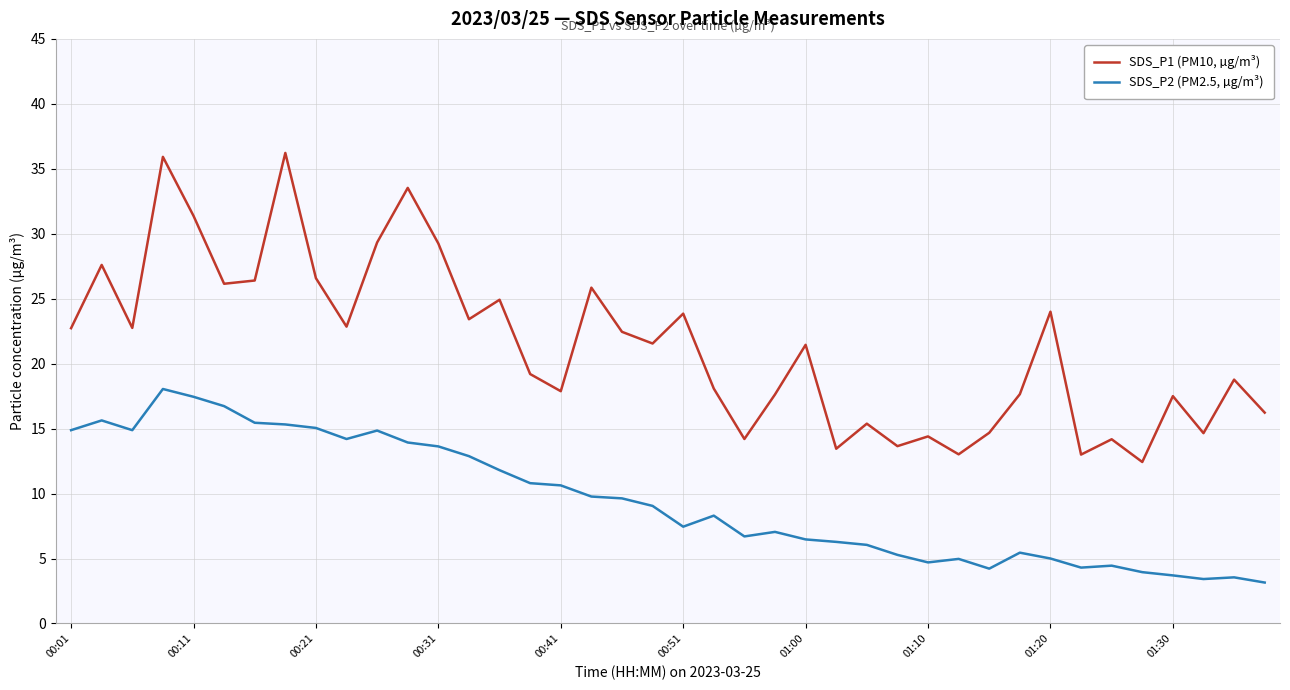

Which series has the largest total across all categories?

SDS_P1 (PM10, µg/m³)